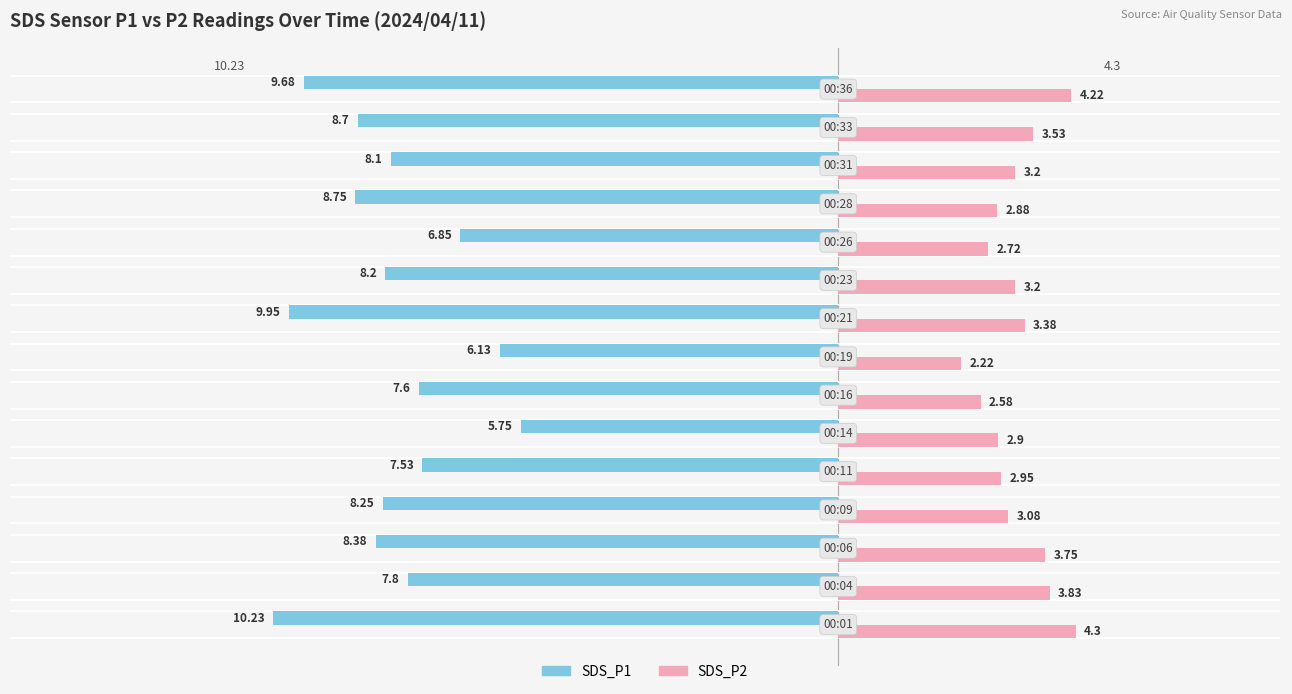

What is the difference between the second highest and minimum values in the SDS_P1 series?

4.1